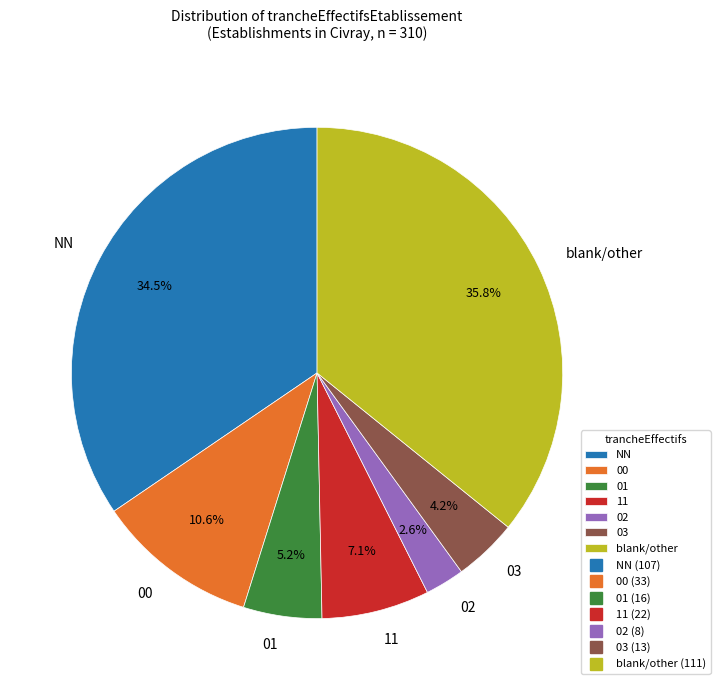

Which has a higher value, 03 or 01?

01